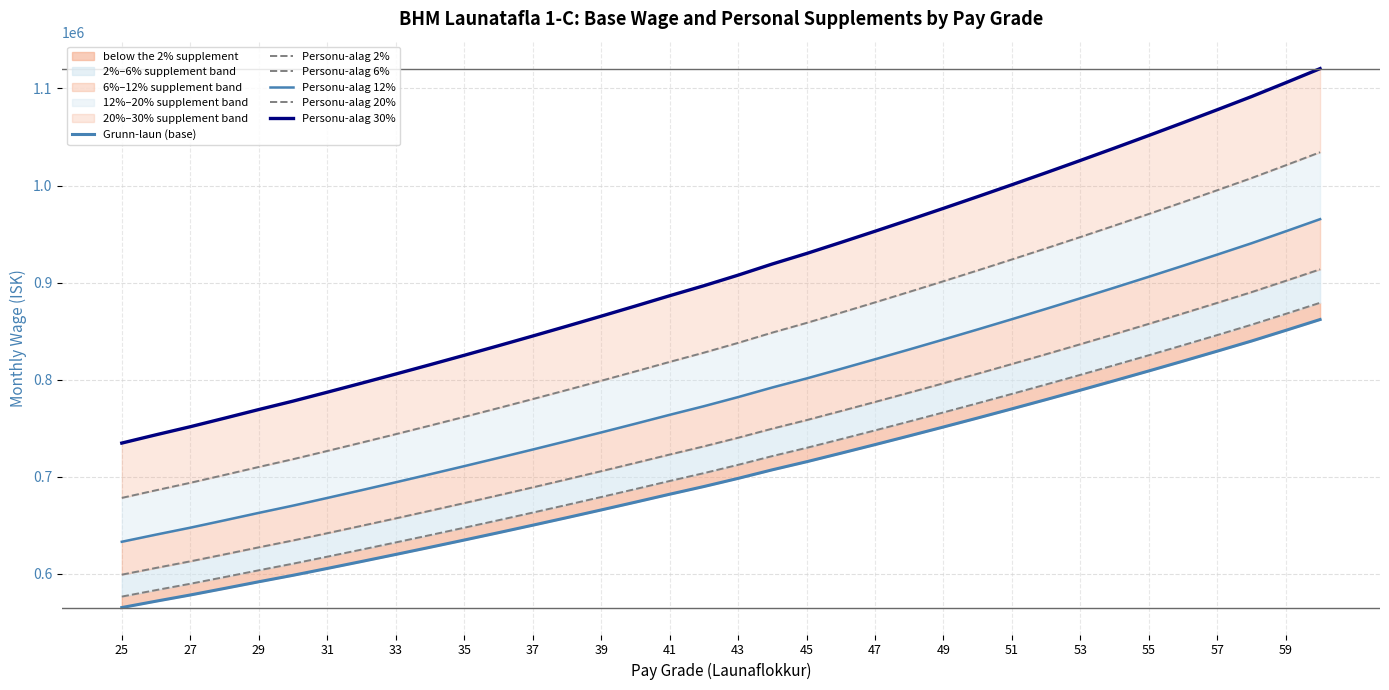

What are all the series names shown in the legend?

Grunn-laun (base), Personu-alag 2%, Personu-alag 6%, Personu-alag 12%, Personu-alag 20%, Personu-alag 30%